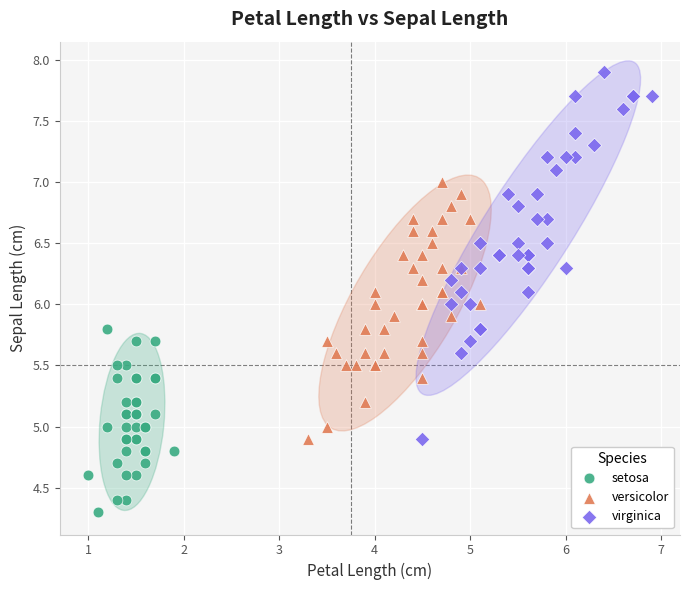

Which series has the largest Y range (max minus min)?

virginica